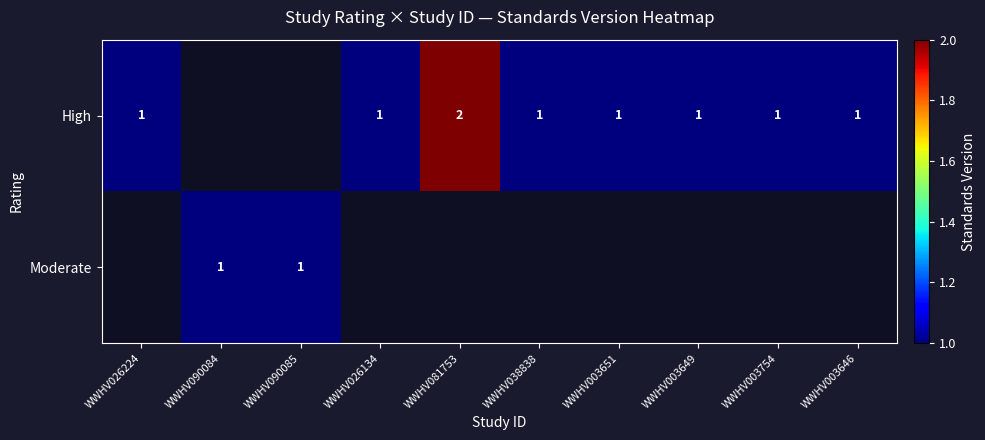

The High series shows 0 at WWHV003649. True or false?

False